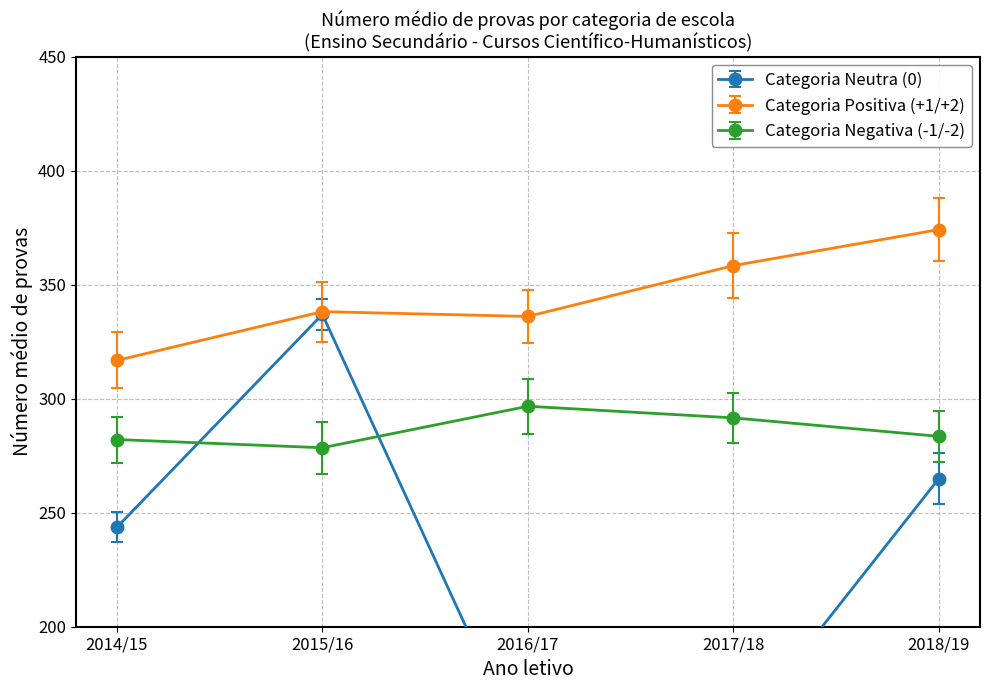

At which category does Categoria Positiva (+1/+2) reach its first local valley?

2016/17